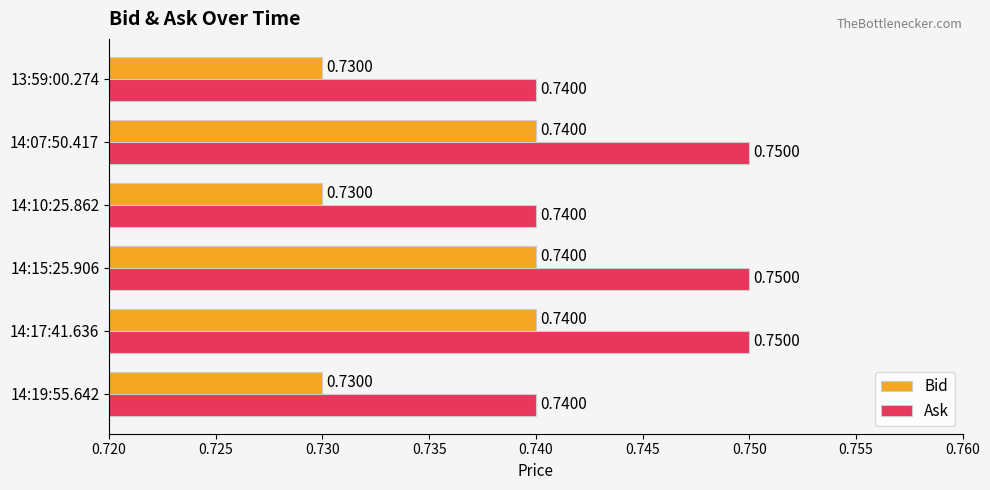

List the series in order of their peak value, highest first.

Ask, Bid